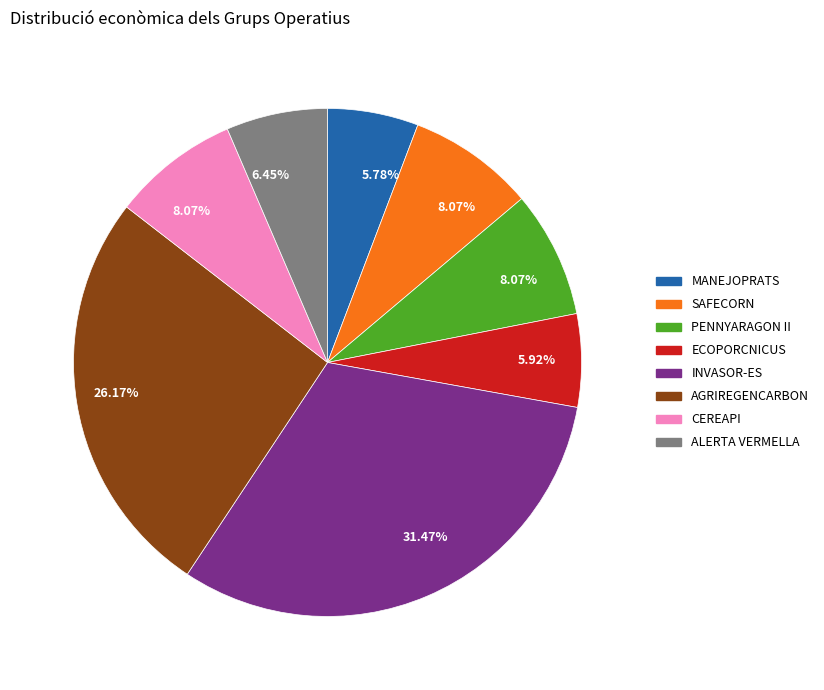

What is the largest slice in the pie chart?

INVASOR-ES